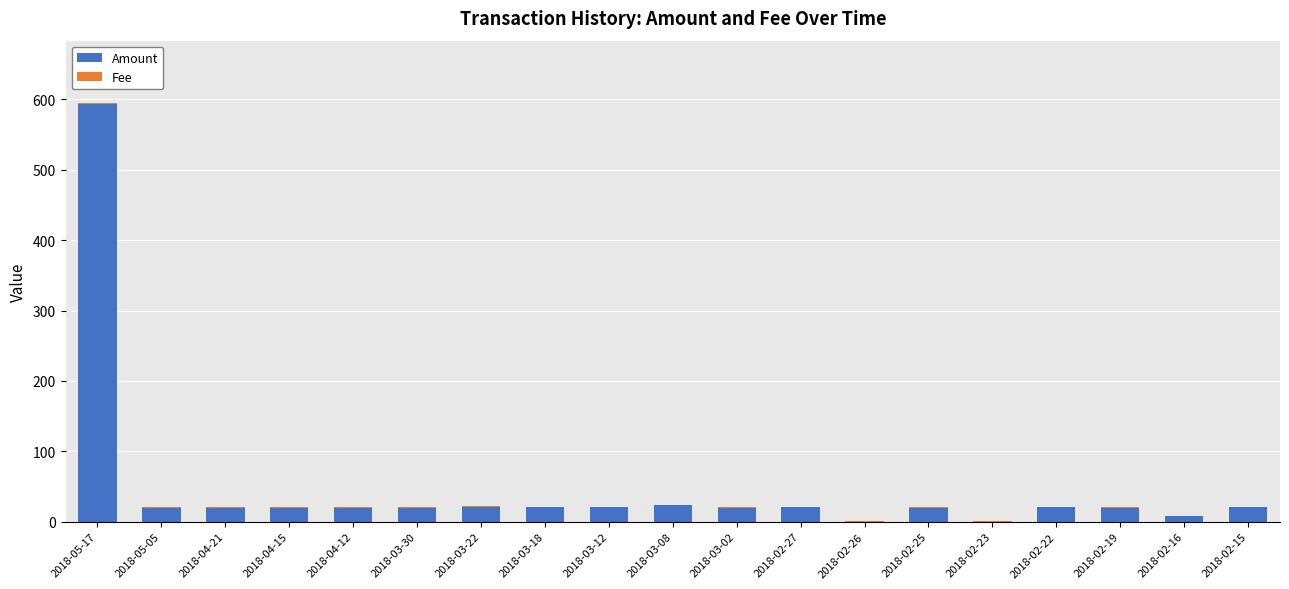

What is the highest value of the Amount series?

593.3